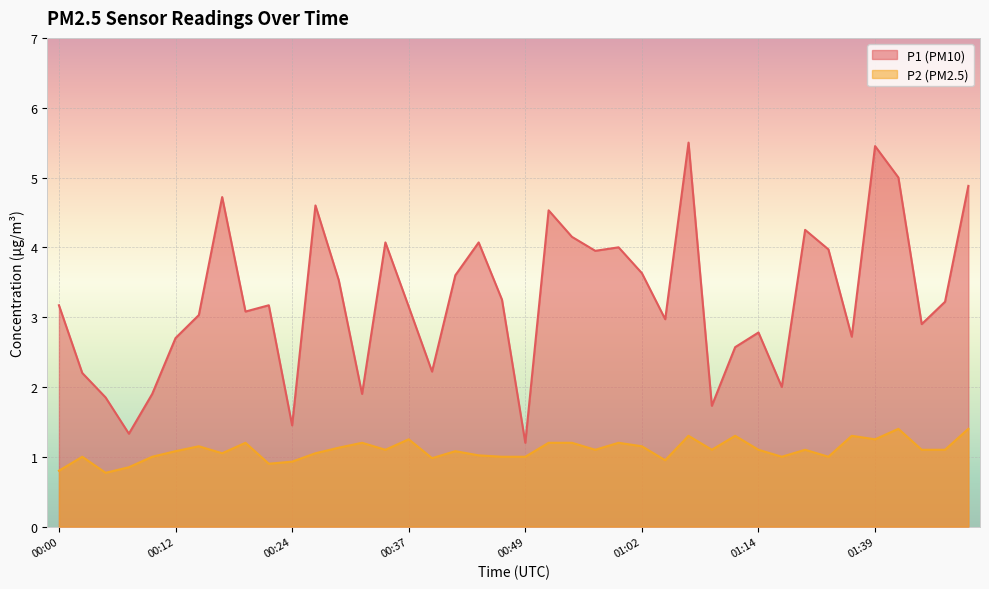

What is the sum of all P1 values?

130.4